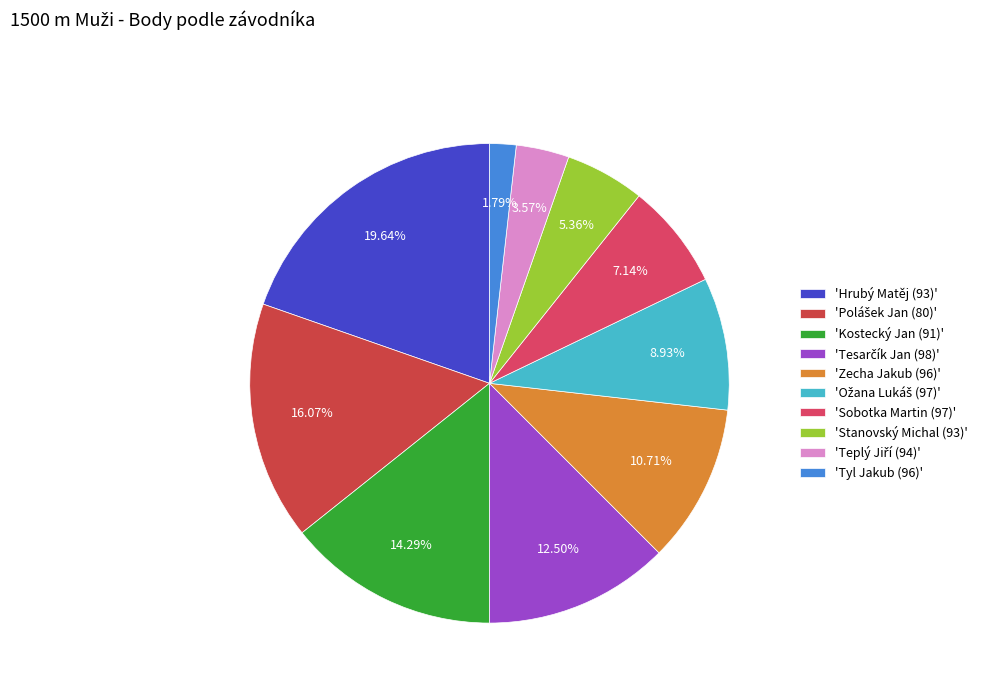

Which slice is the largest?

'Hrubý Matěj (93)'